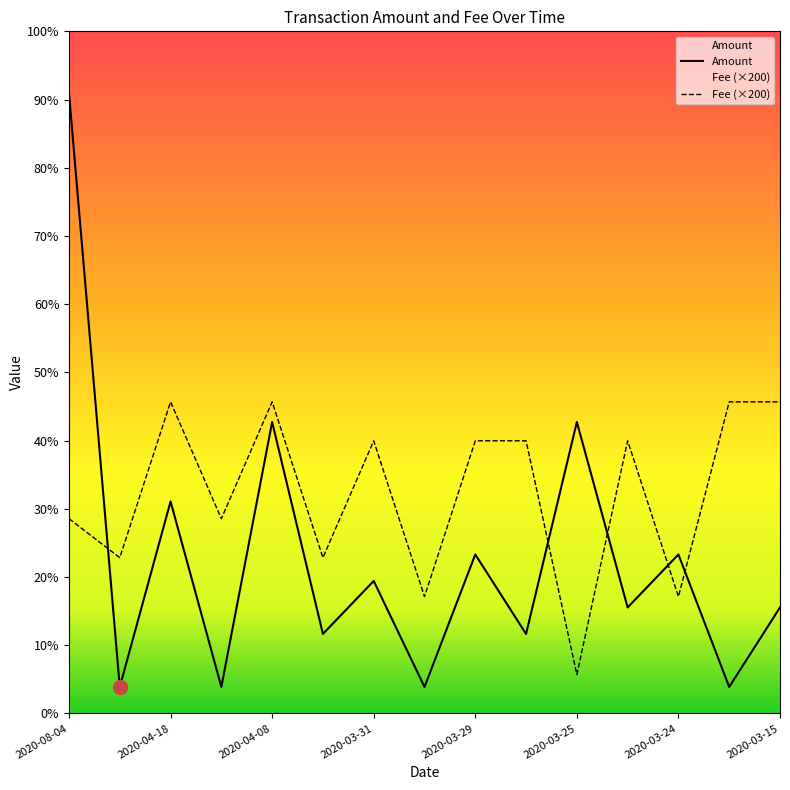

Reading right to left, extract all data points from this chart.

Amount: 4.0	1.0	6.0	4.0	11.0	3.0	6.0	1.0	5.0	3.0	11.0	1.0	8.0	1.0	23.4
Fee: 11.8	11.8	4.4	10.3	1.5	10.3	10.3	4.4	10.3	5.9	11.8	7.3	11.8	5.9	7.3